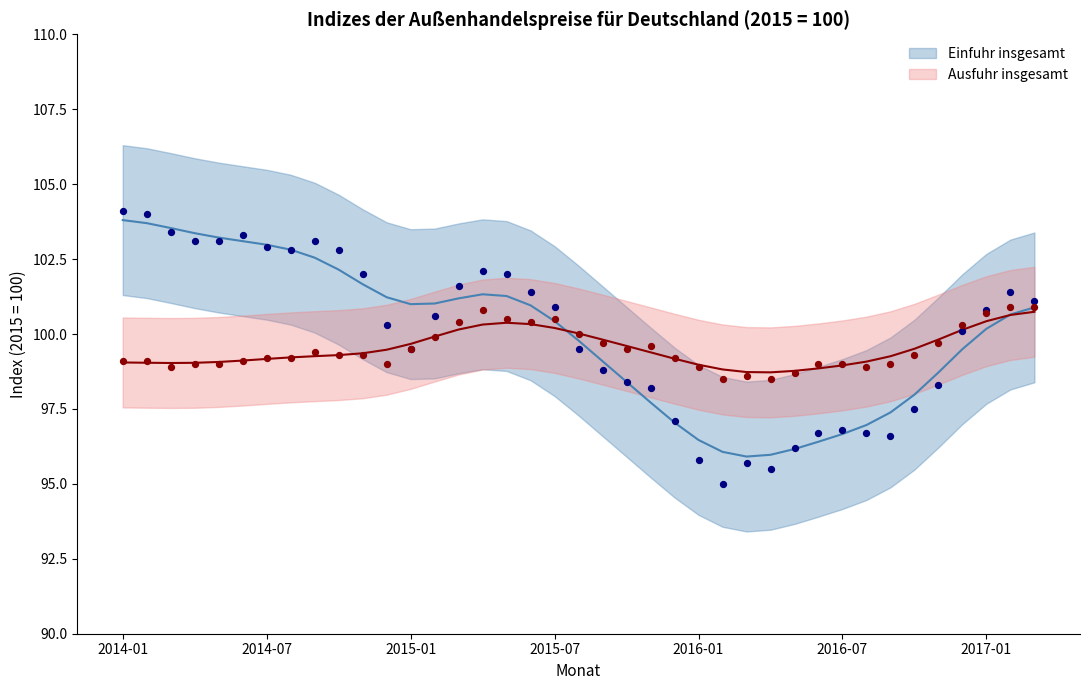

Which series reaches the minimum Y coordinate?

Einfuhr insgesamt